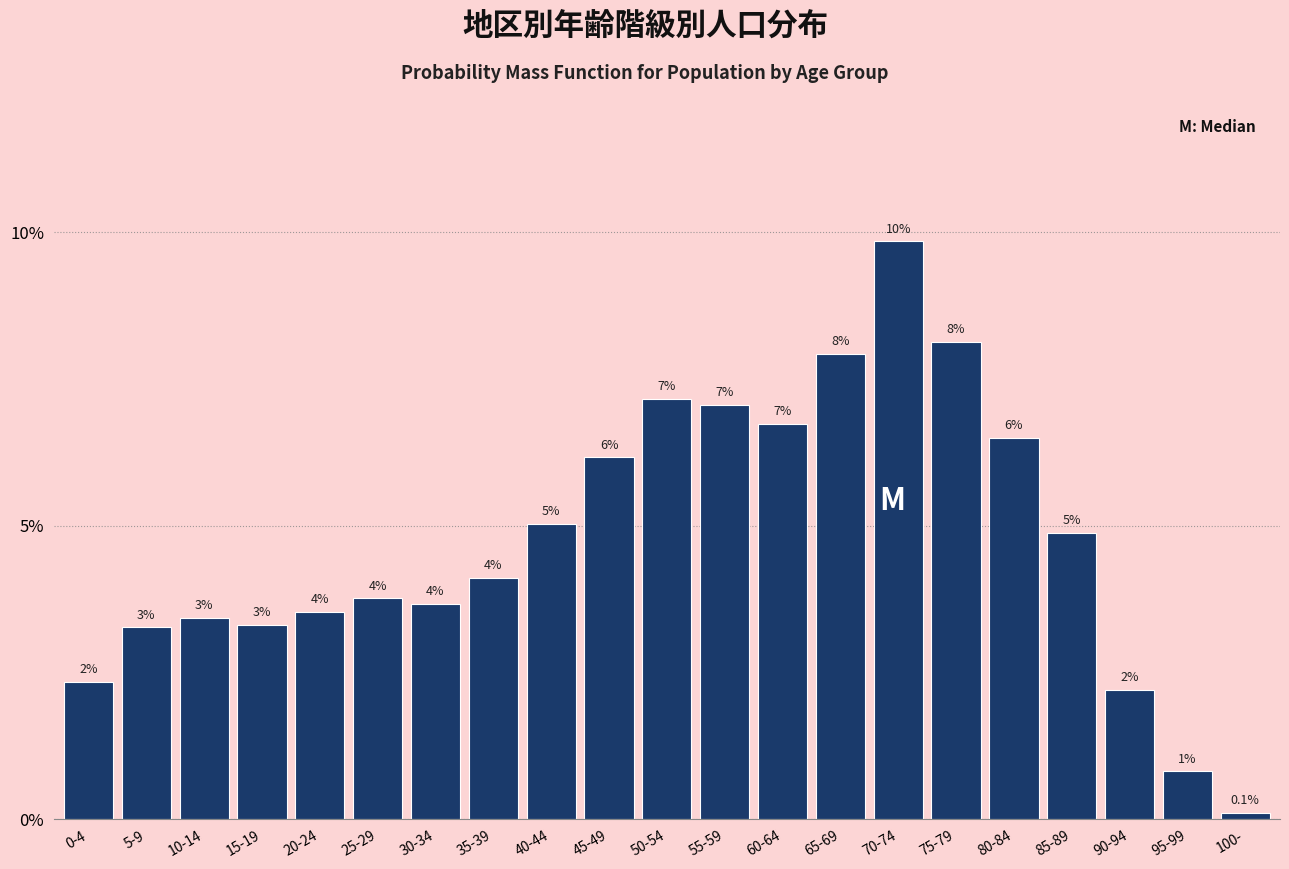

Are the bars horizontal?

No